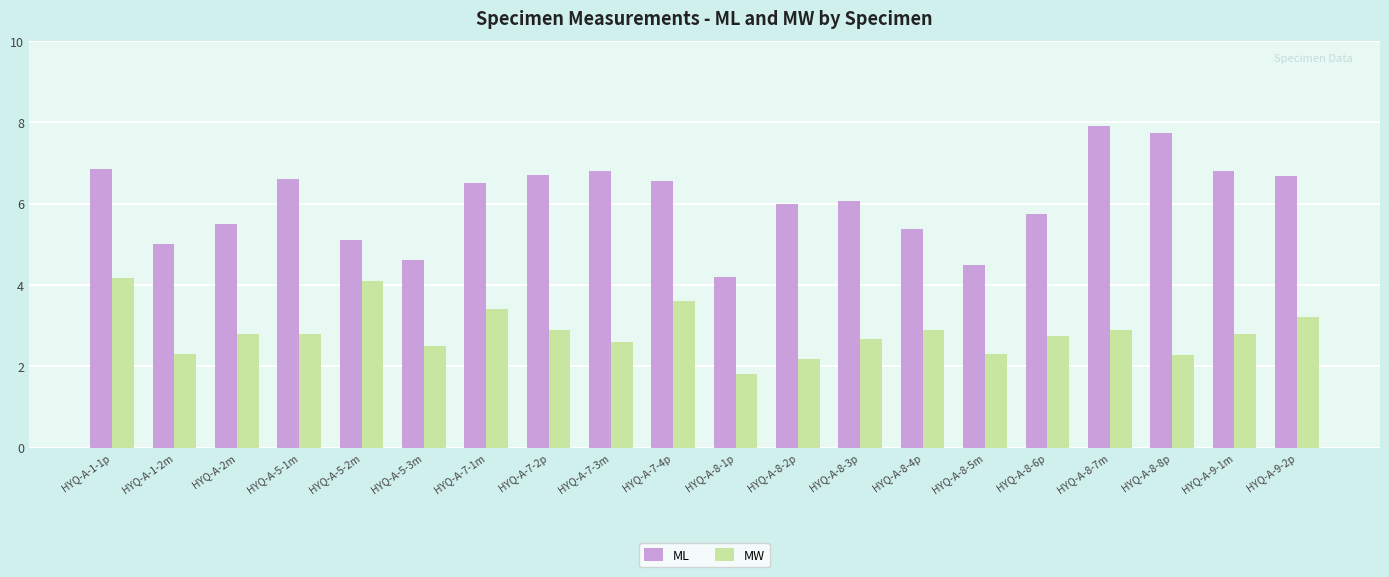

What is the highest value of the MW series?

4.2